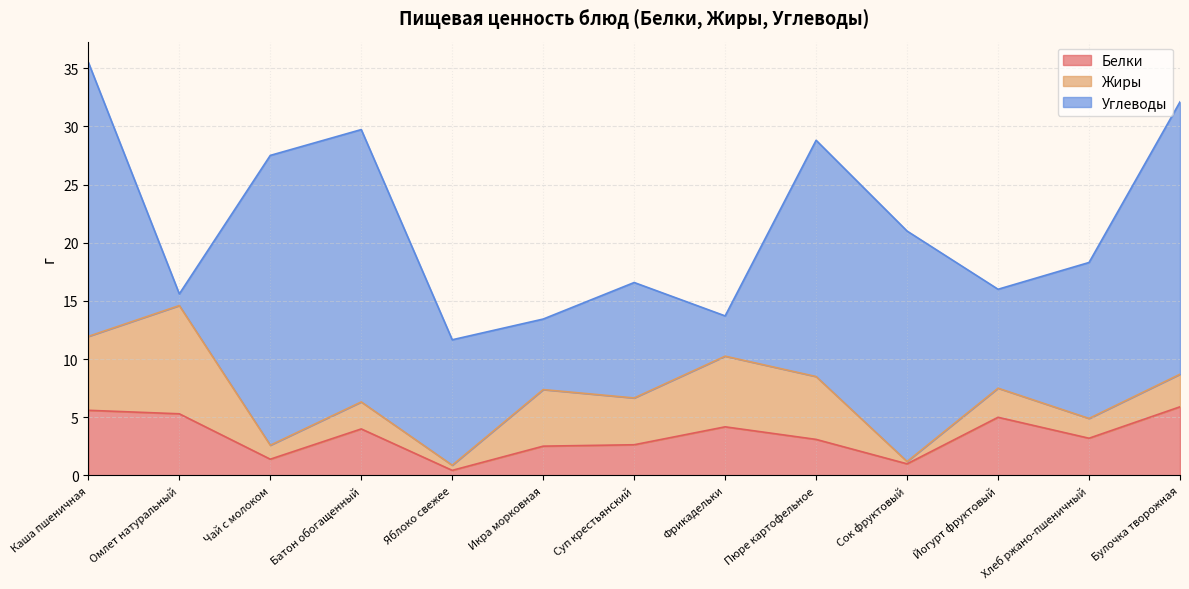

Between which two adjacent categories do Углеводы and Жиры first intersect?

Каша пшеничная and Омлет натуральный